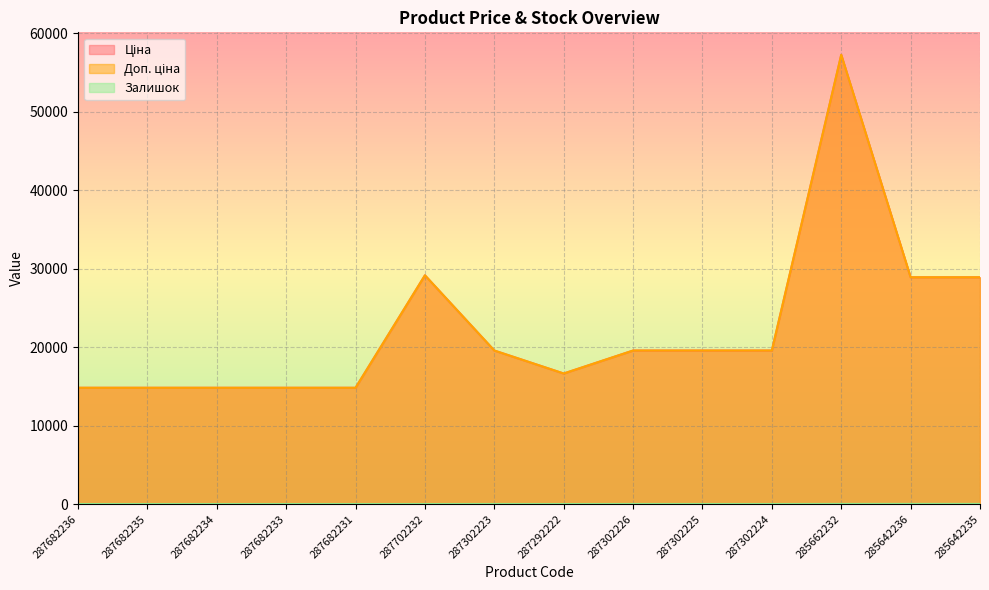

Reading right to left, extract all data points from this chart.

Ціна: 285642235=28901.7	285642236=28901.7	285662232=57258.0	287302224=19564.9	287302225=19564.9	287302226=19564.9	287292222=16636.8	287302223=19564.9	287702232=29152.3	287682231=14817.6	287682233=14817.6	287682234=14817.6	287682235=14817.6	287682236=14817.6
Доп. ціна: 285642235=28901.7	285642236=28901.7	285662232=57258.0	287302224=19564.9	287302225=19564.9	287302226=19564.9	287292222=16636.8	287302223=19564.9	287702232=29152.3	287682231=14817.6	287682233=14817.6	287682234=14817.6	287682235=14817.6	287682236=14817.6
Залишок: 285642235=14.0	285642236=16.0	285662232=13.0	287302224=3.0	287302225=5.0	287302226=7.0	287292222=1.0	287302223=7.0	287702232=0.0	287682231=0.0	287682233=0.0	287682234=0.0	287682235=0.0	287682236=0.0